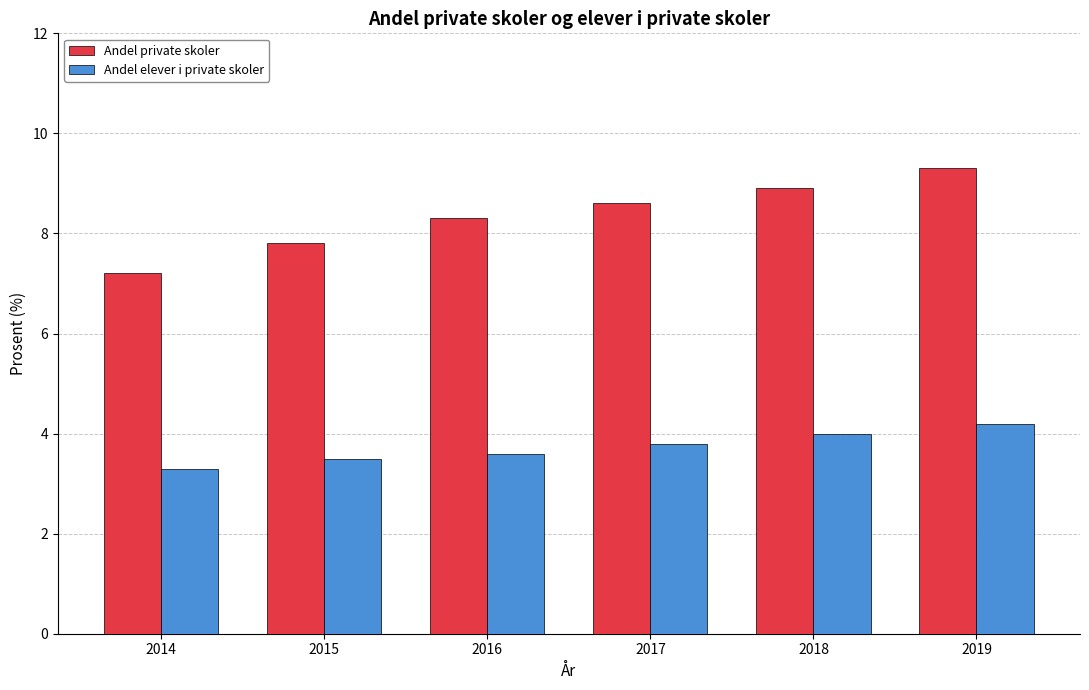

Between 2014 and 2017, which series saw the biggest shift?

Andel private skoler